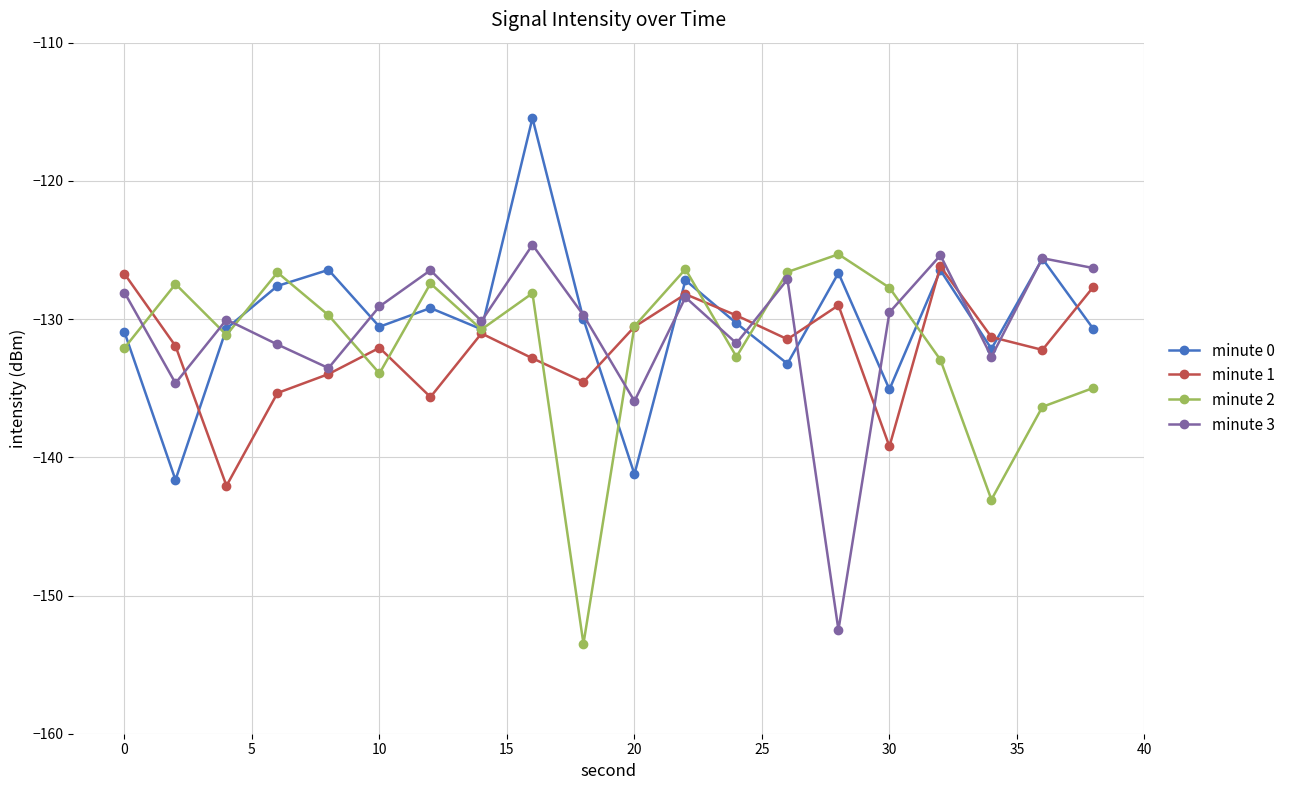

Rank the series by their maximum value, from highest to lowest.

minute 0, minute 3, minute 2, minute 1